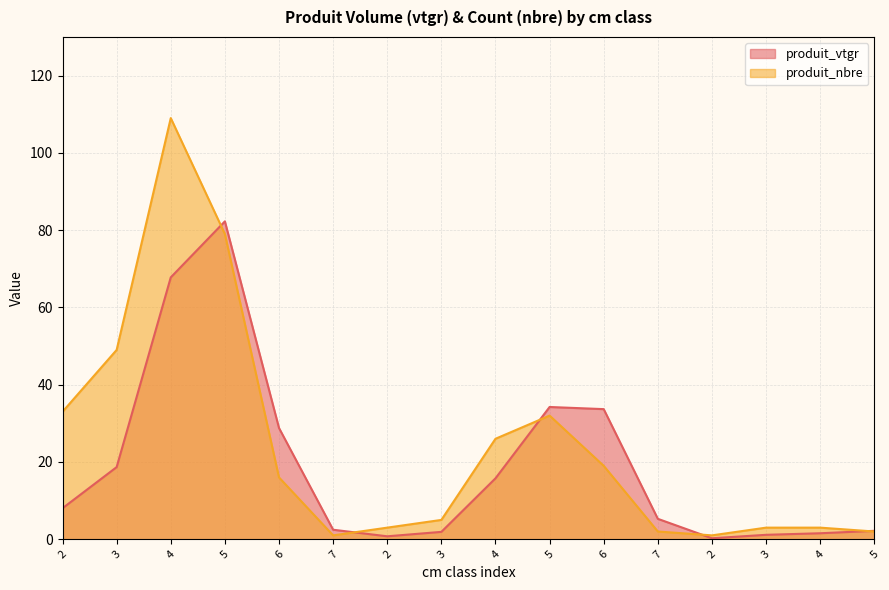

True or false: produit_nbre has a value of 109.0 at 4.

True